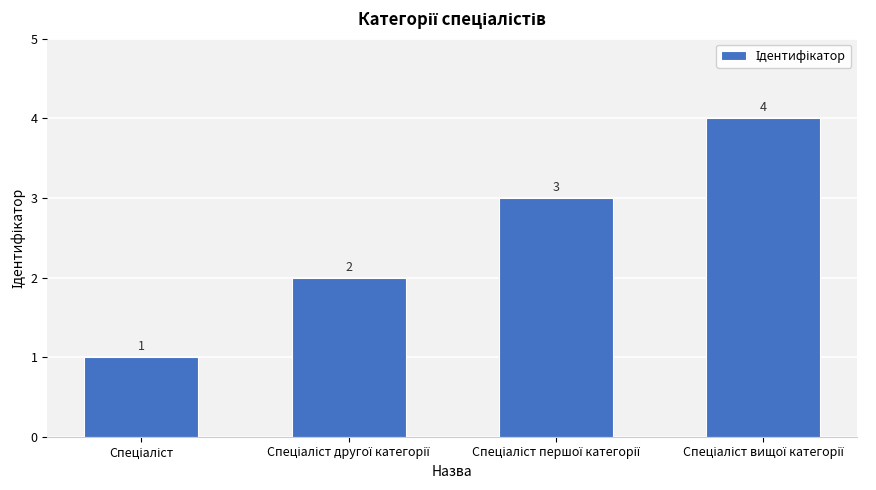

What is the greatest value displayed?

4